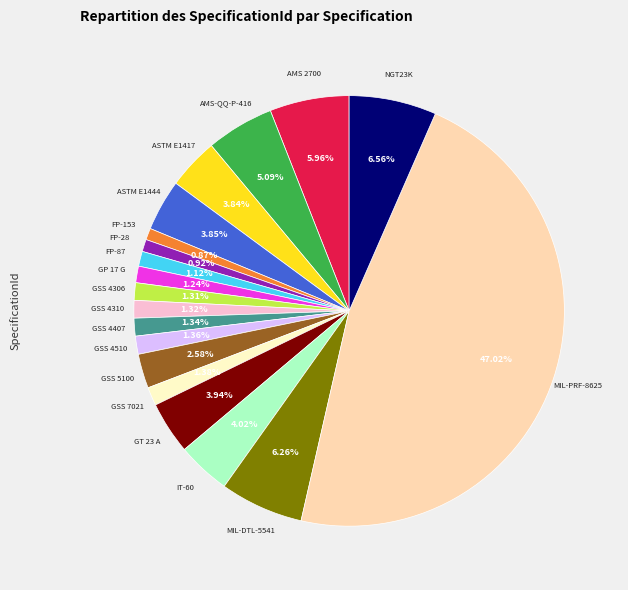

Is there a majority slice in this chart?

No